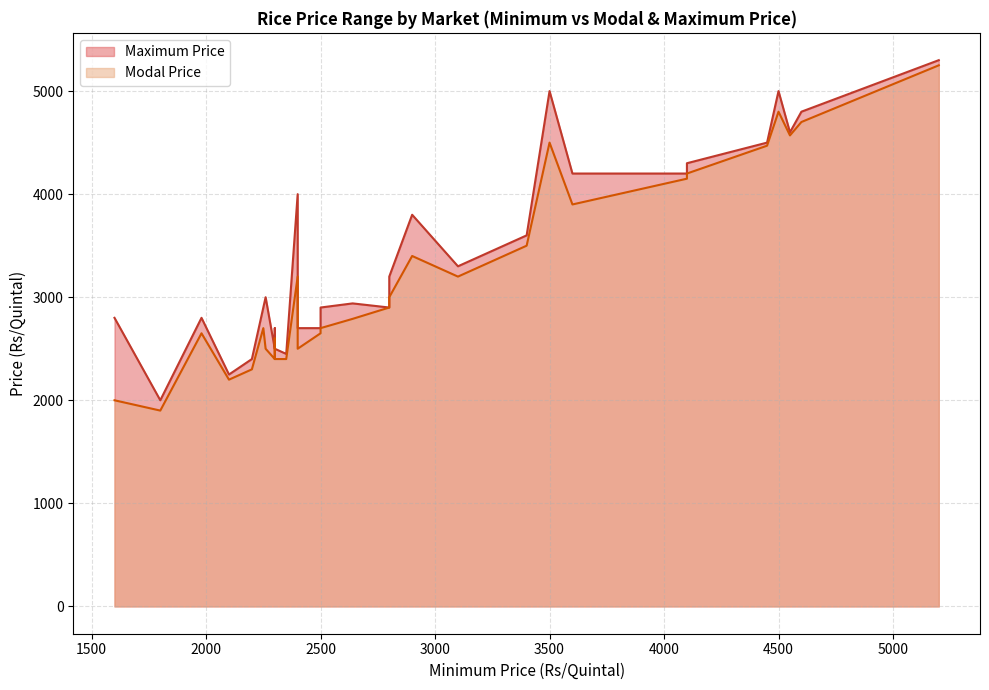

How many categories are shown in the chart?

30